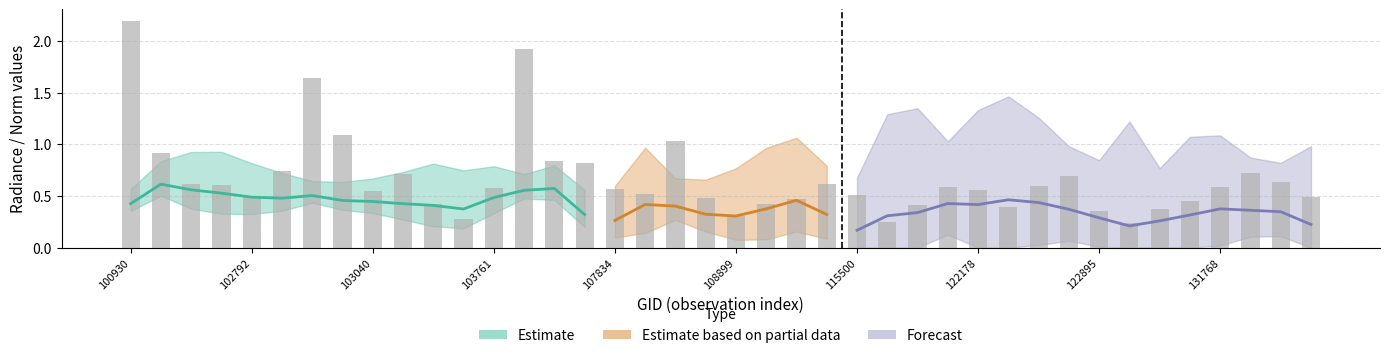

What is the spread (max minus min) of values at 122346?

0.6